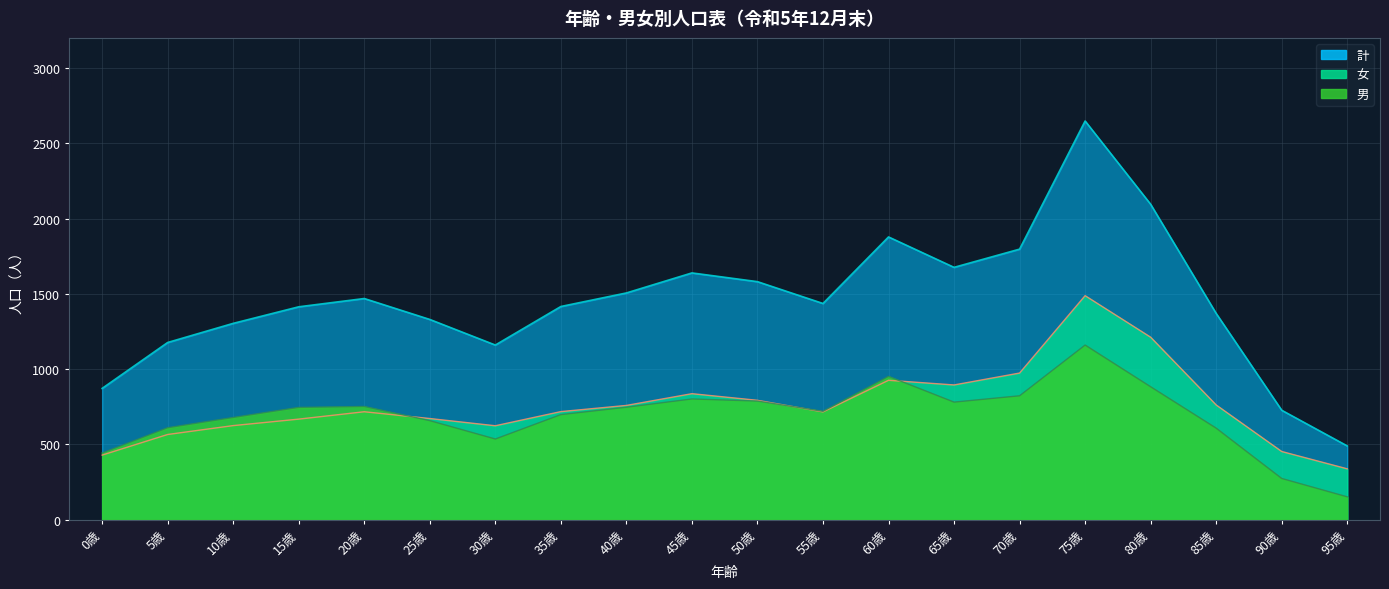

Count the number of data series in this chart.

3